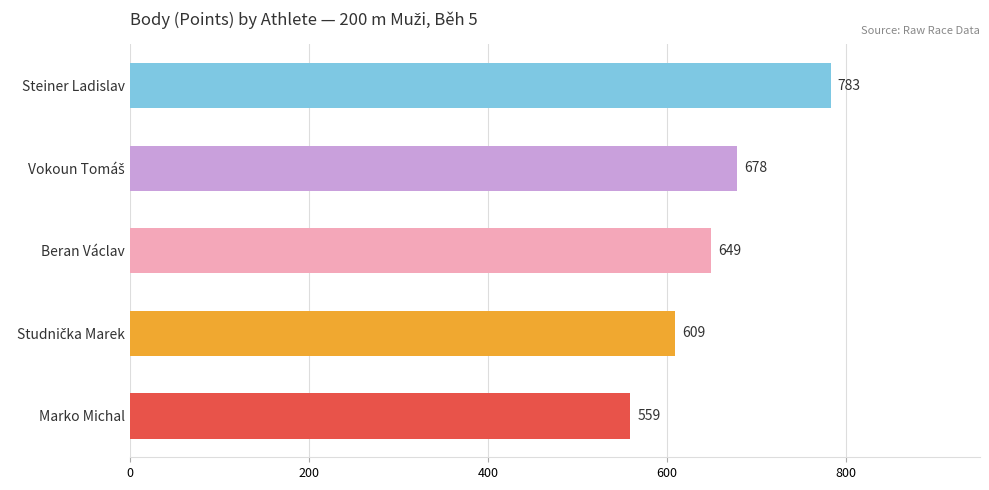

How many values are below 649?

2